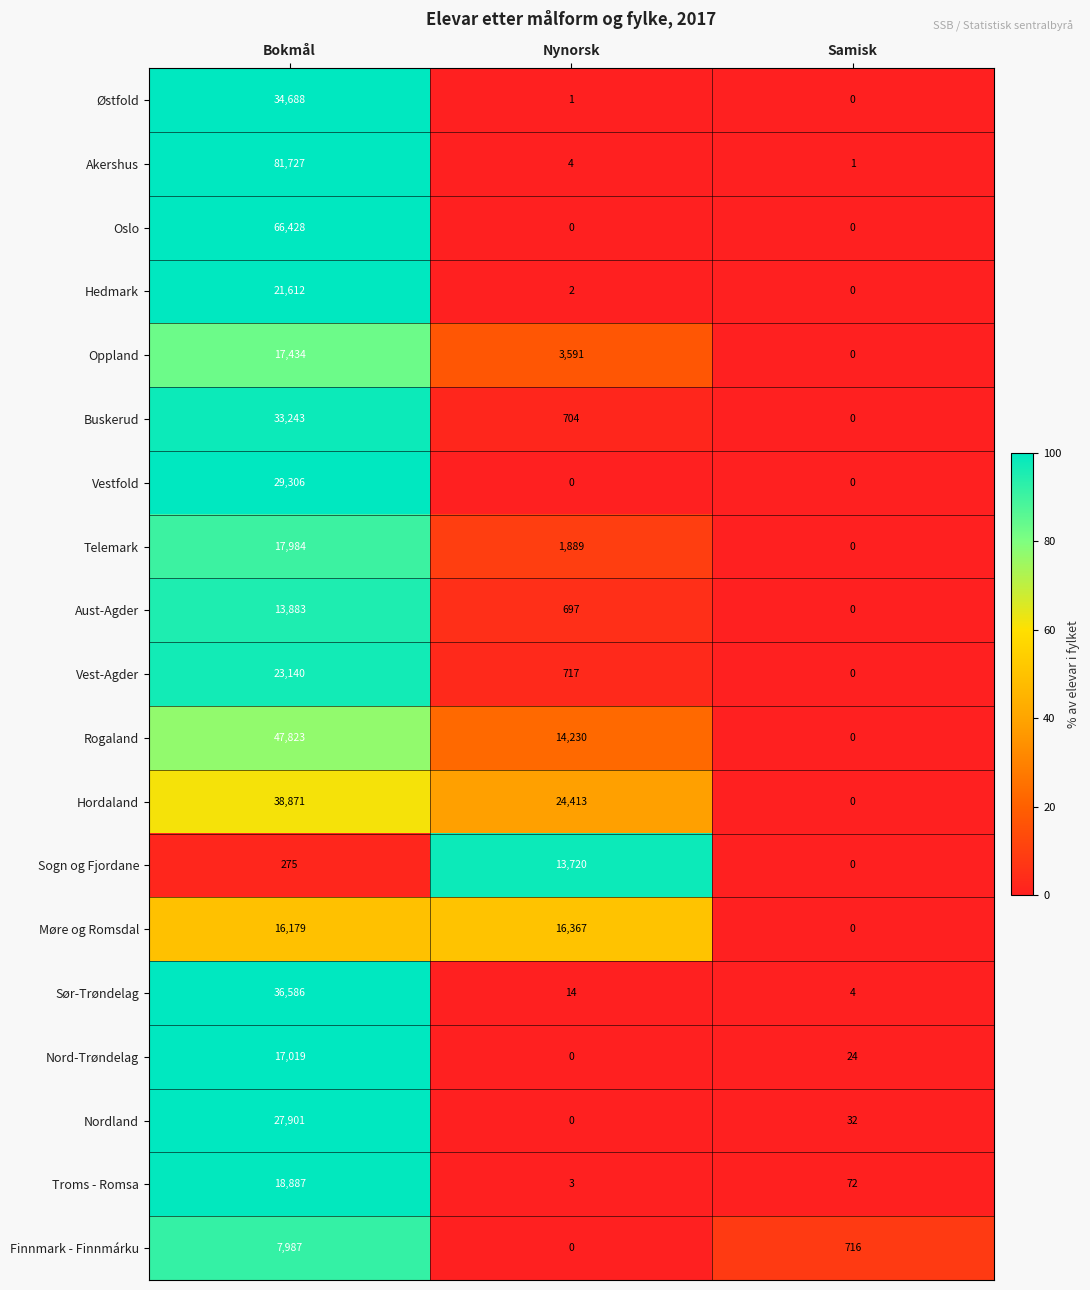

At how many categories does at least one series exceed 86?

3